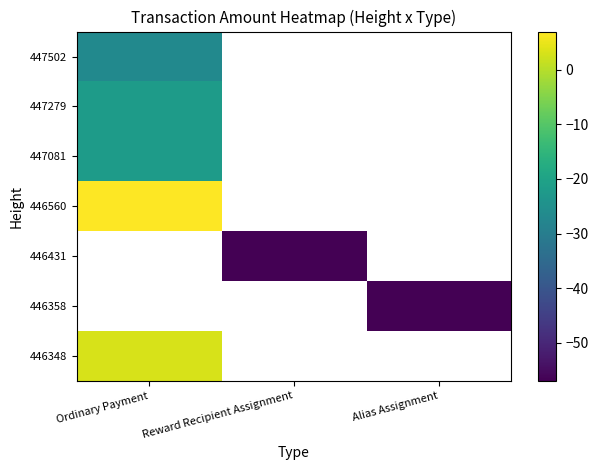

True or false: 447081 has a value of -29.2 at Ordinary Payment.

False